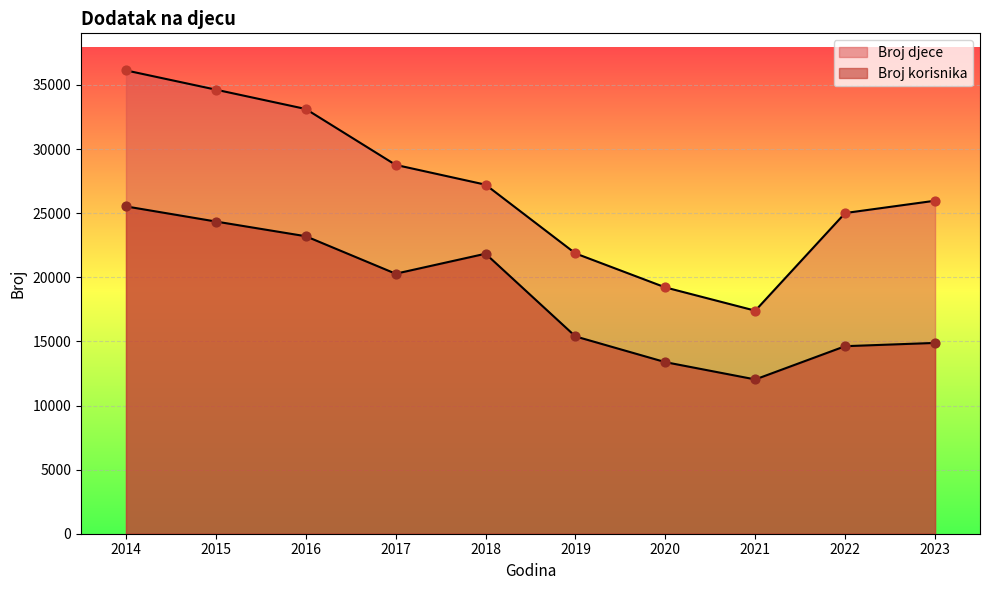

Which series has the largest total across all categories?

Broj djece